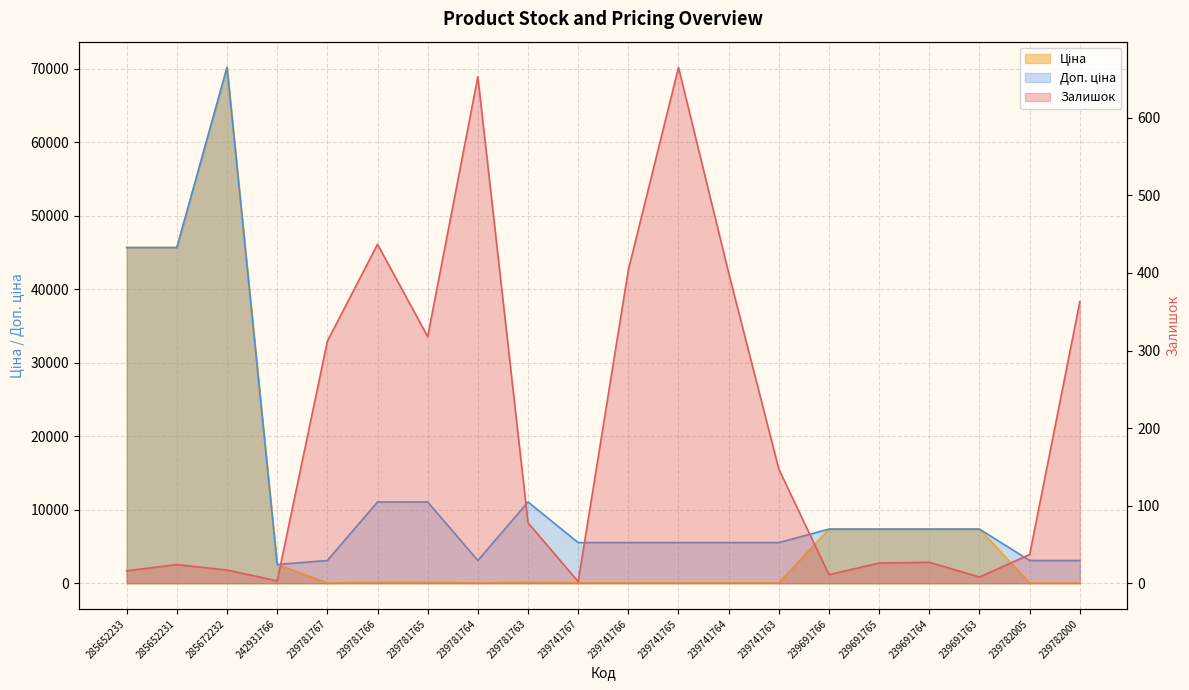

What is the smallest value displayed?

2.0